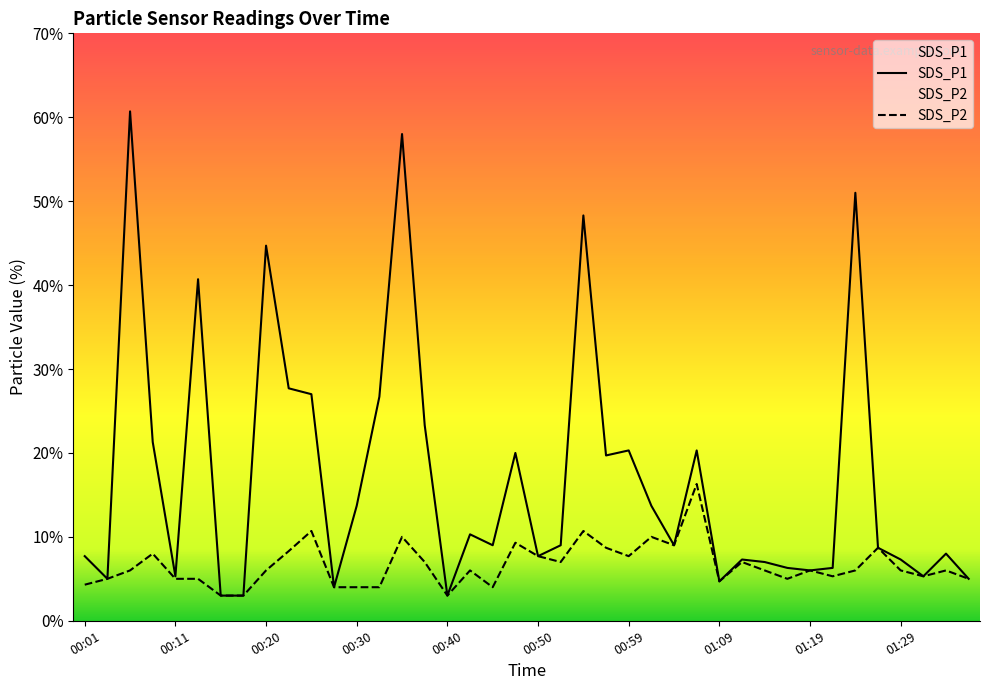

Is this an area chart (filled region under the line)?

No